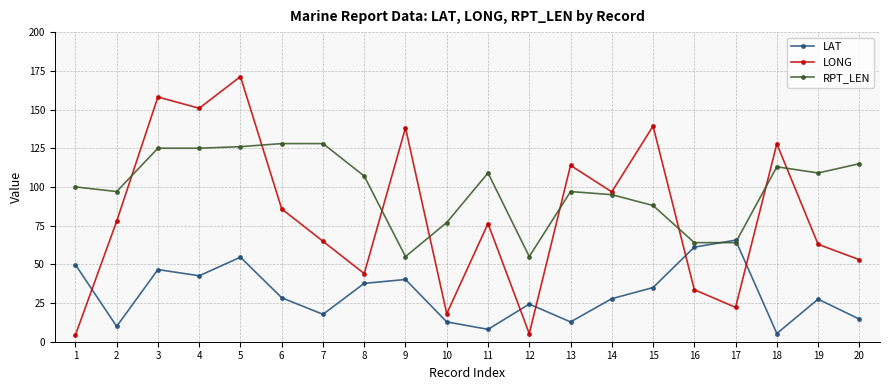

Between 1 and 10, which series saw the biggest shift?

LAT